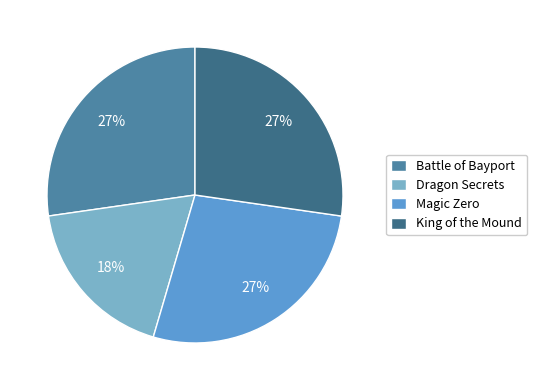

Is it true that Dragon Secrets is 12% of the pie?

False